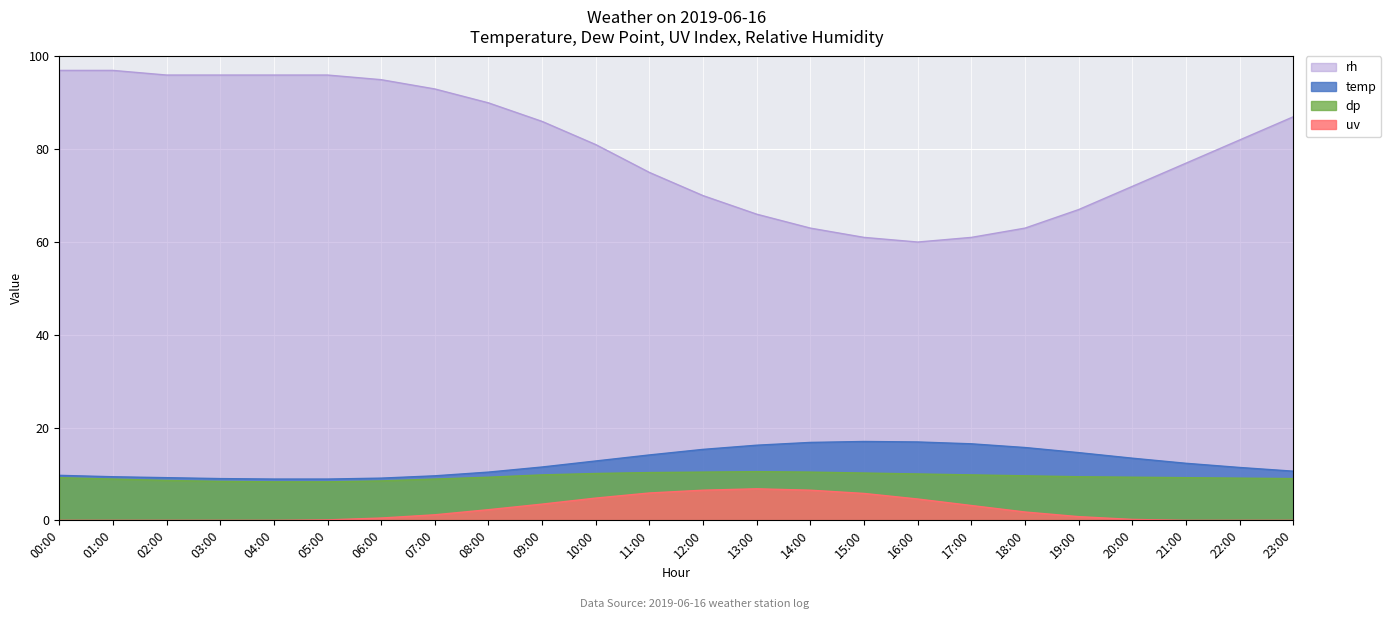

What is the spread (max minus min) of values at 11:00?

69.1